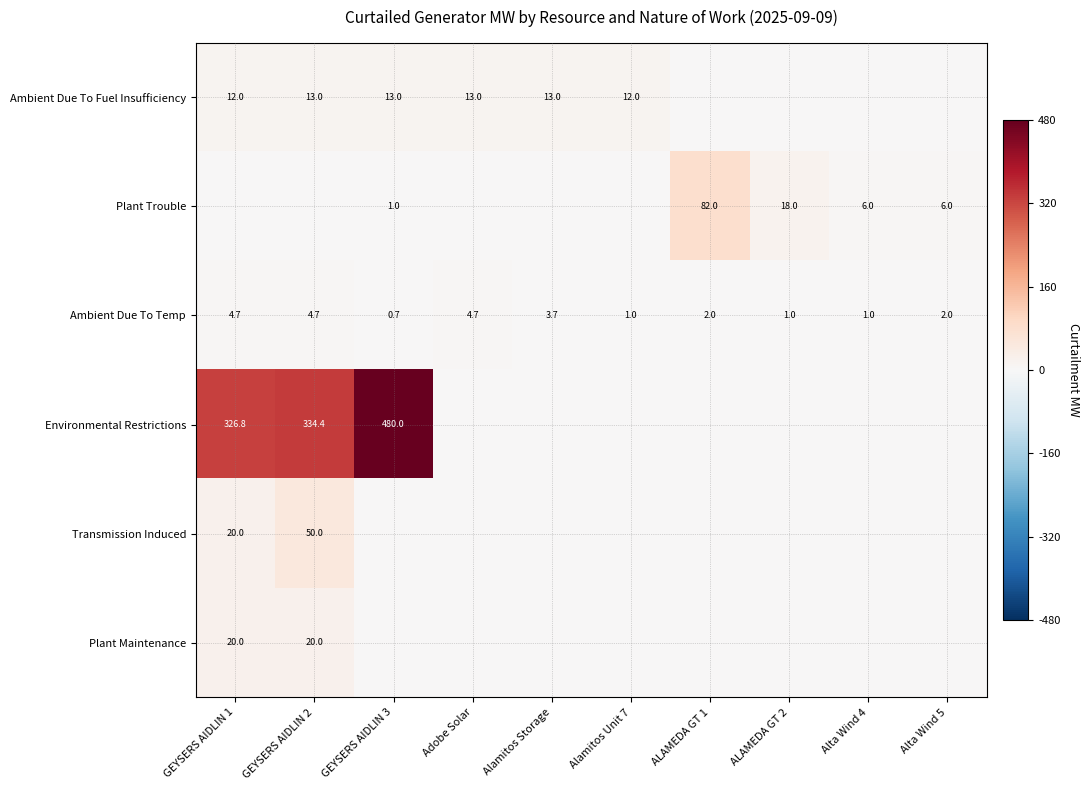

What is the total value across all series at Alta Wind 5?

8.0